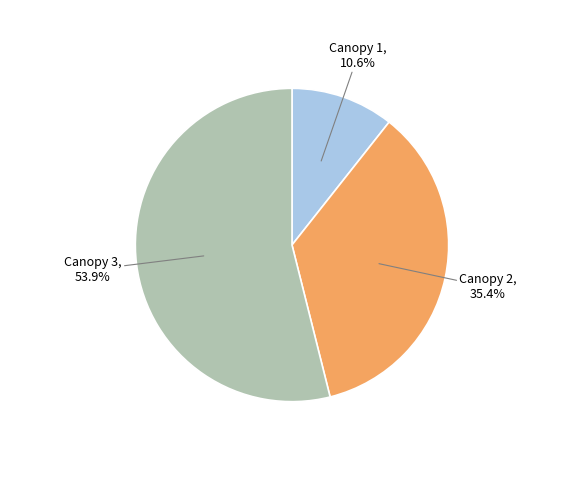

Is it true that Canopy 2 is 24% of the pie?

False